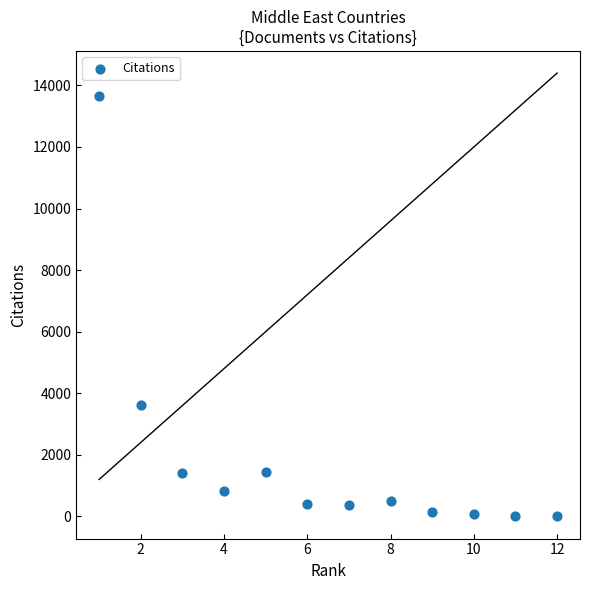

What Y value in the scatter plot is closest to 6826?

3625